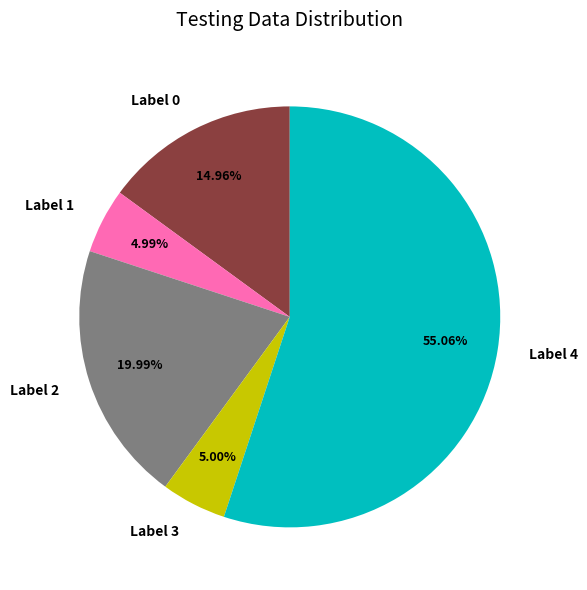

Do Label 4 and Label 0 together represent more than half of the pie?

Yes